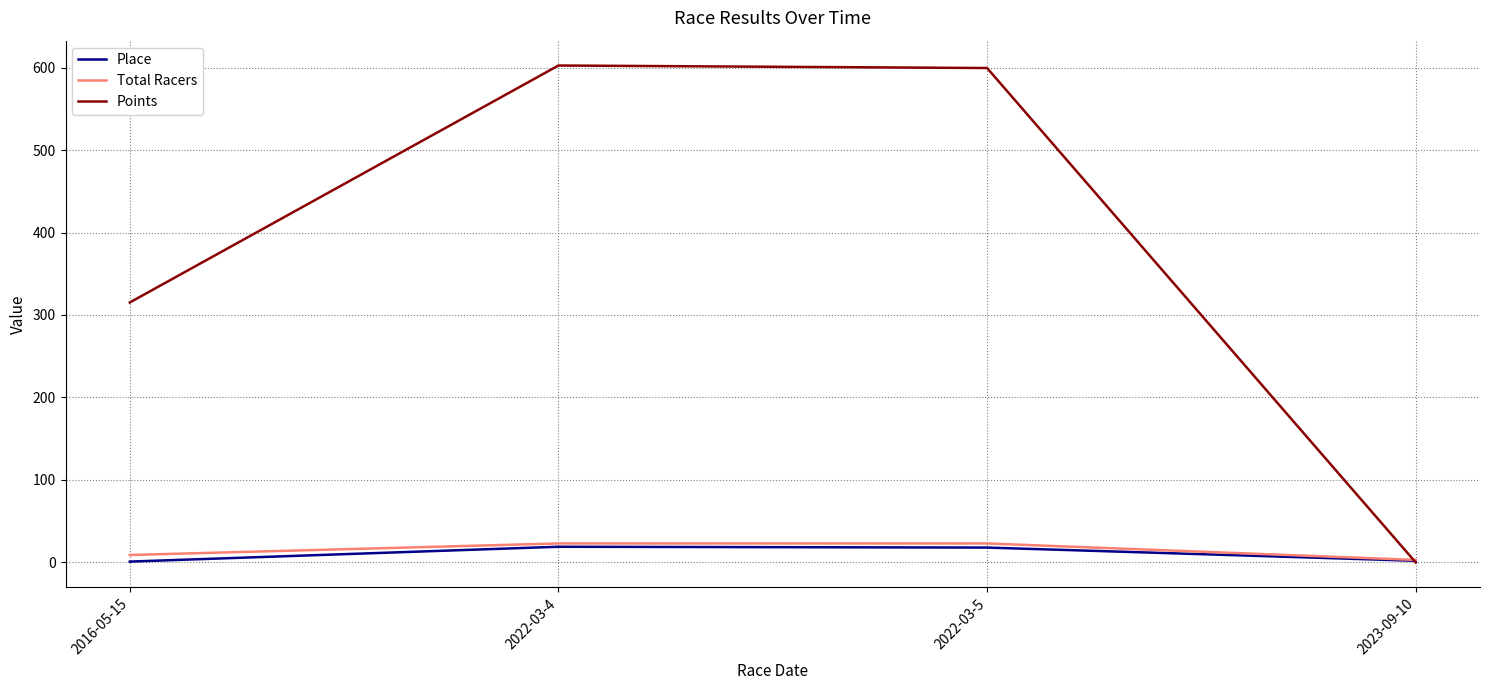

The value of Place at 2022-03-4 is 19.0. True or false?

True